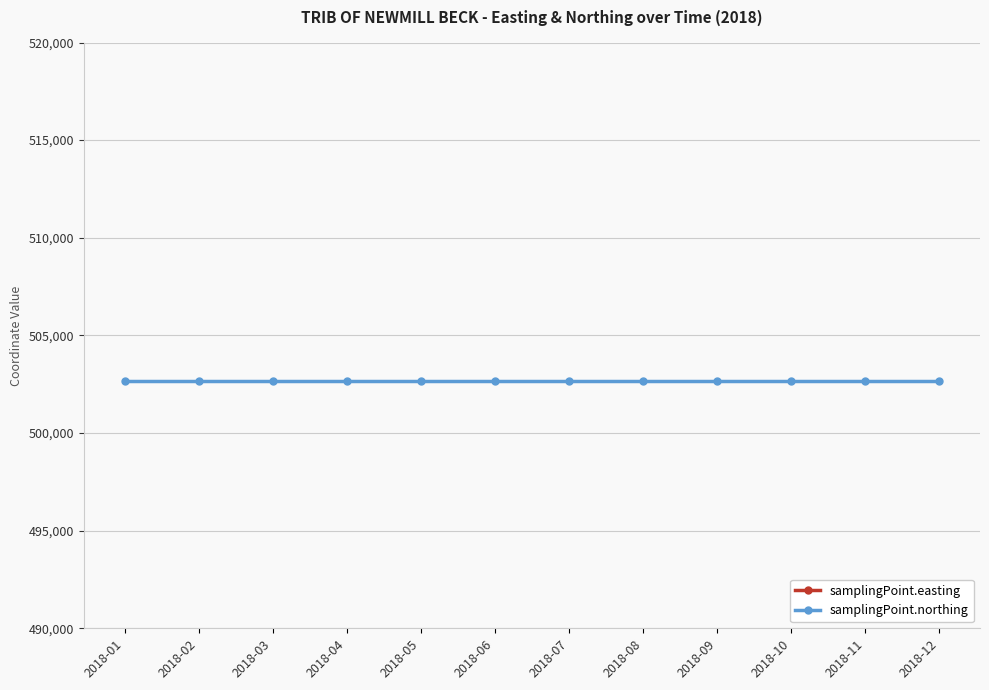

How many lines are shown in the chart?

2